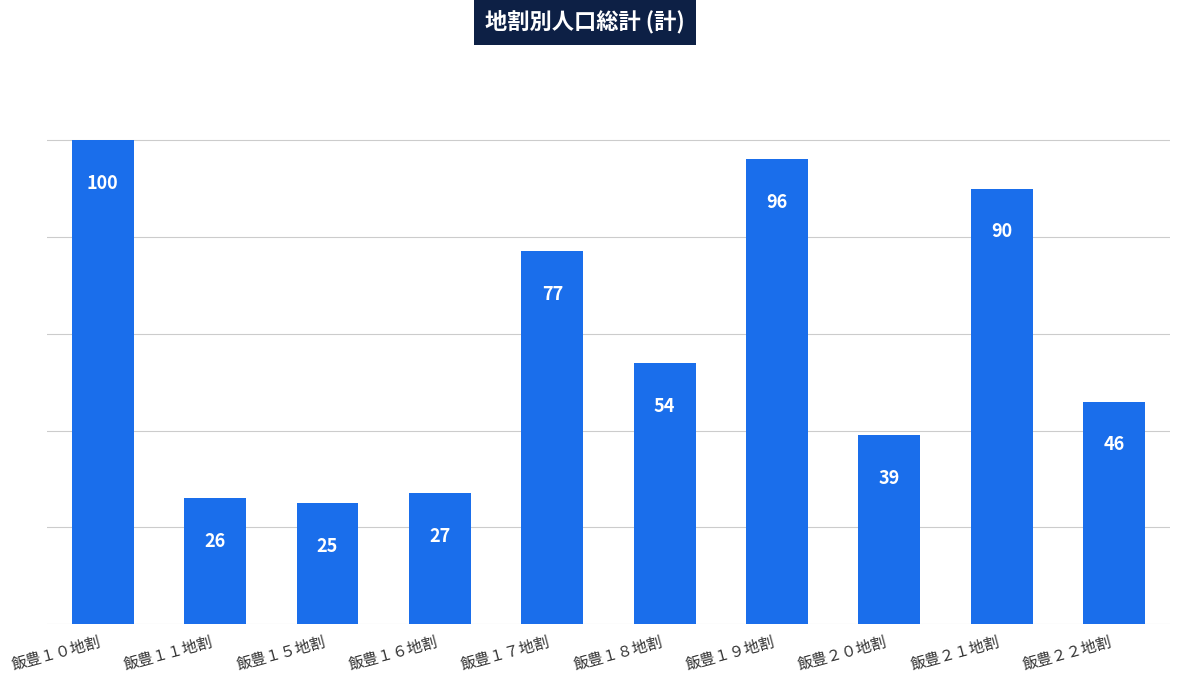

Reading right to left, extract all data points from this chart.

飯豊２２地割=46	飯豊２１地割=90	飯豊２０地割=39	飯豊１９地割=96	飯豊１８地割=54	飯豊１７地割=77	飯豊１６地割=27	飯豊１５地割=25	飯豊１１地割=26	飯豊１０地割=100